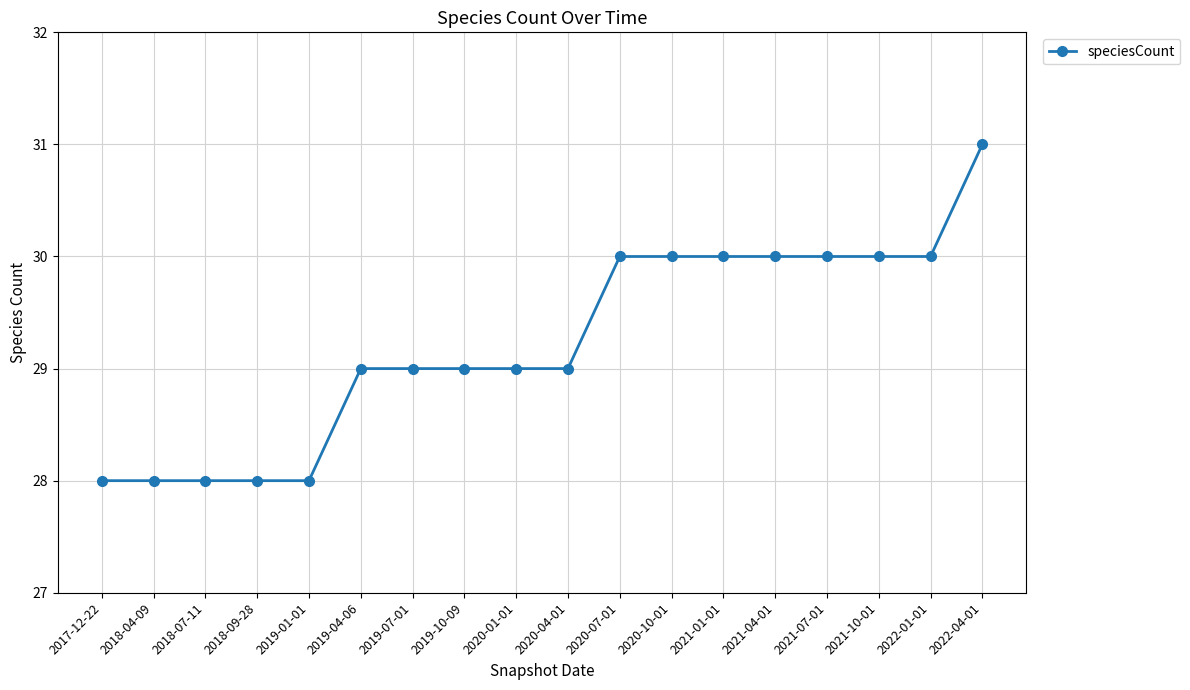

What is the label of the 1st point from the right?

2022-04-01